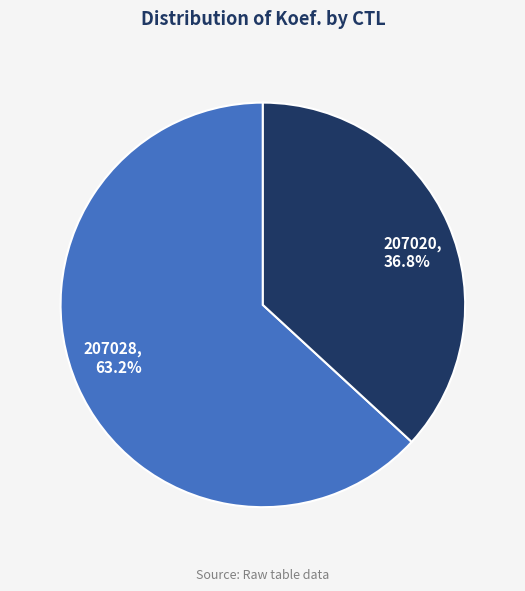

Rank the categories by value from highest to lowest.

207028, 207020